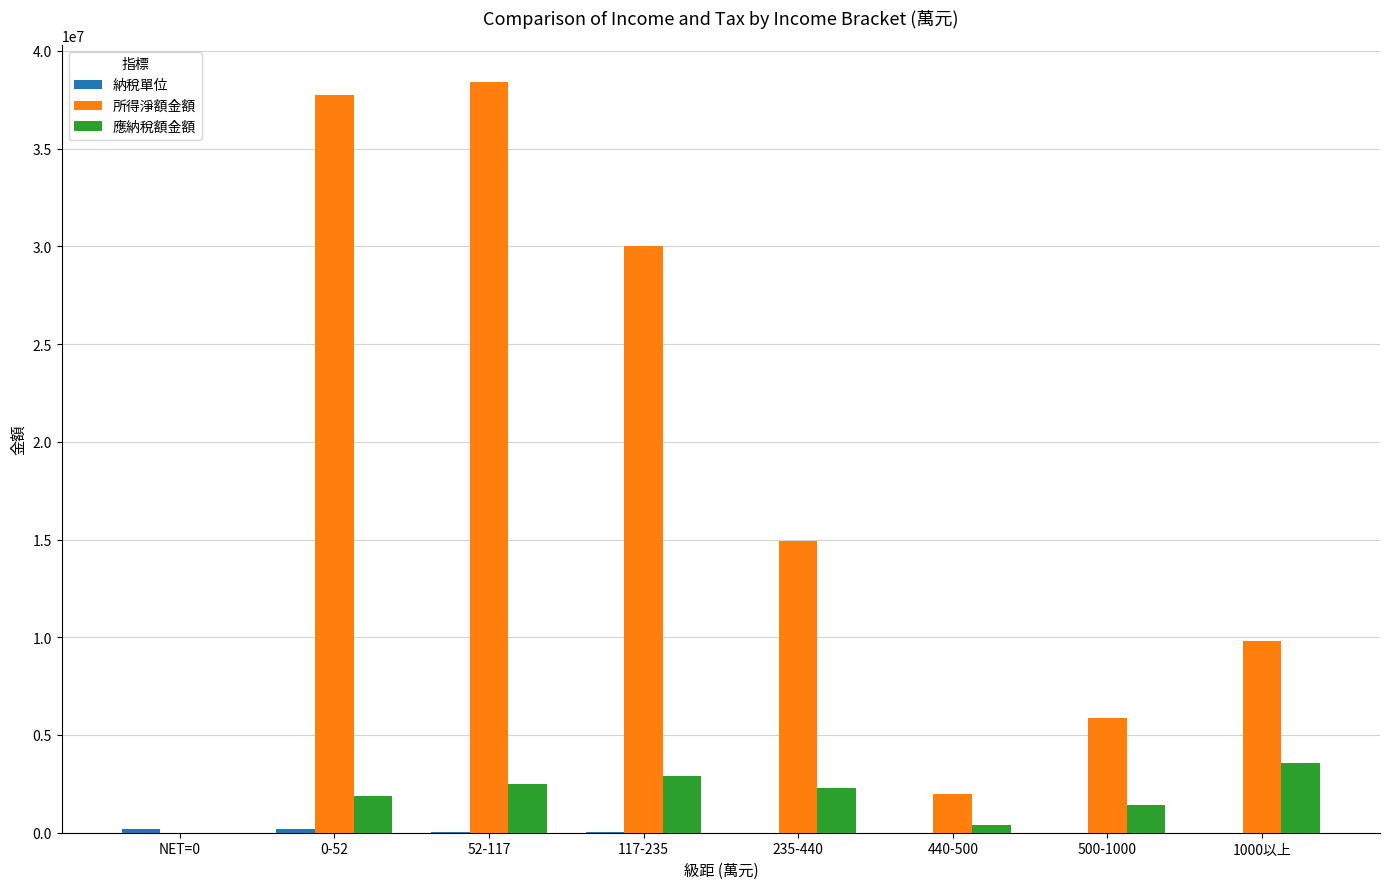

What is the sum of the 所得淨額金額 values at 0-52 and 117-235?

67772607